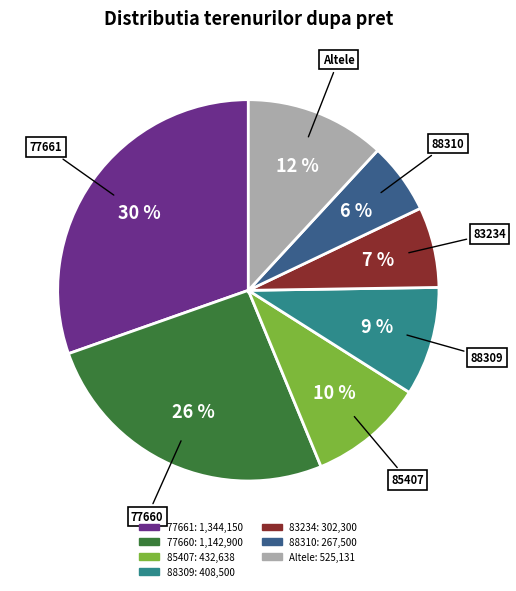

To the nearest percent, what is the average slice percentage?

14%